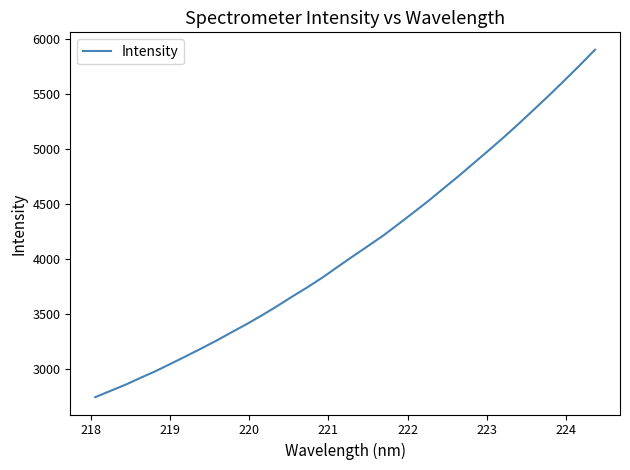

What is the difference between the maximum and minimum values?

3166.1